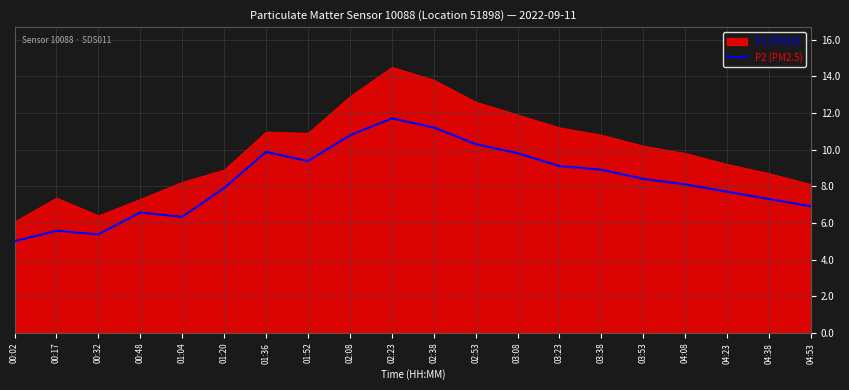

What position from the left is 00:32?

3